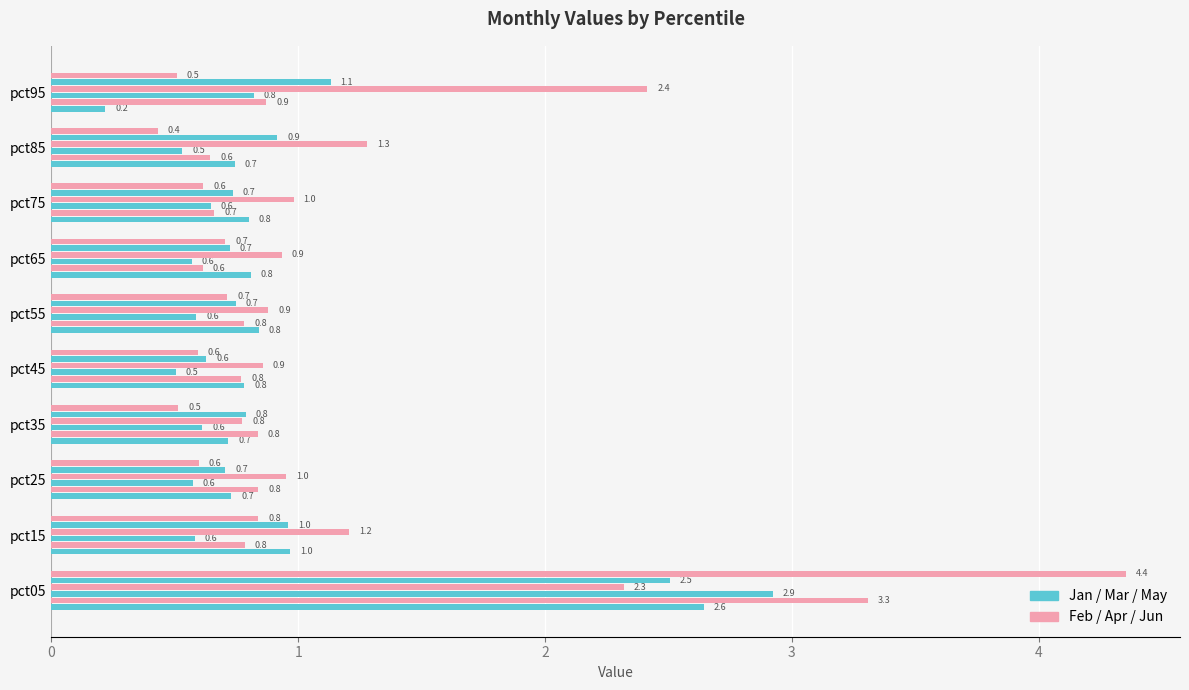

Count the number of data series in this chart.

6